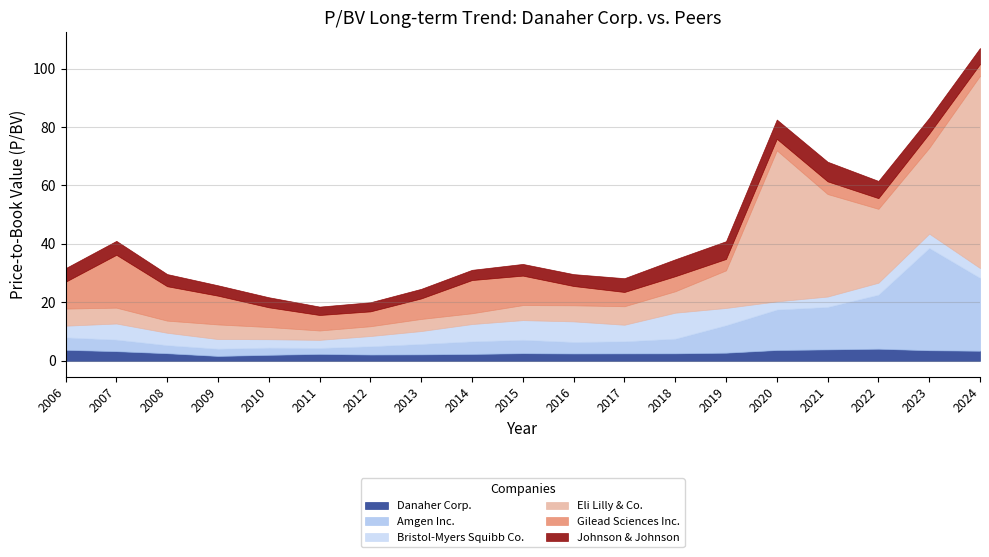

In Bristol-Myers Squibb Co., how many points are lower than both neighbors (excluding endpoints)?

3